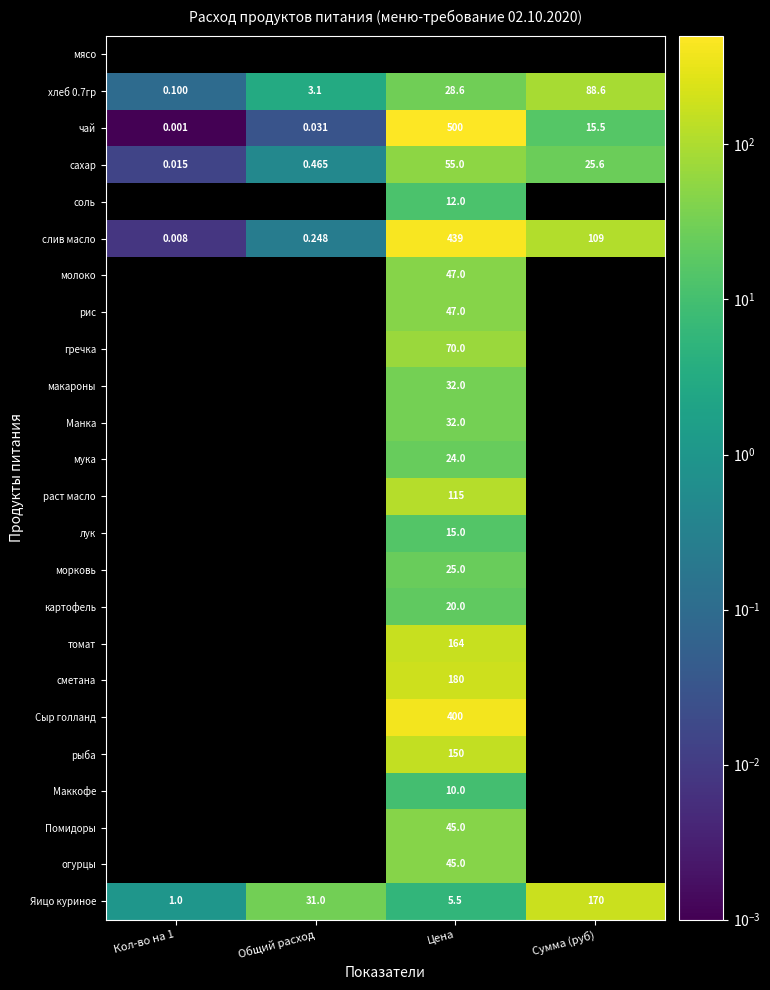

How many distinct data groups are displayed?

24